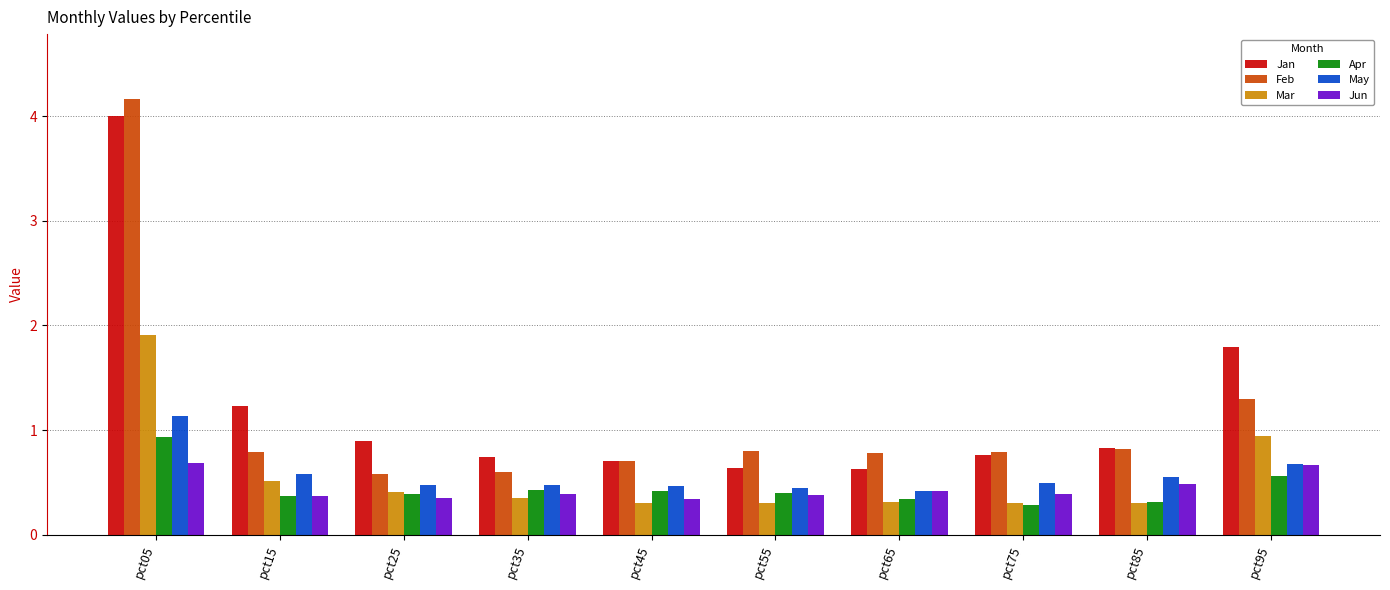

What value does the Mar series have at pct05?

1.9